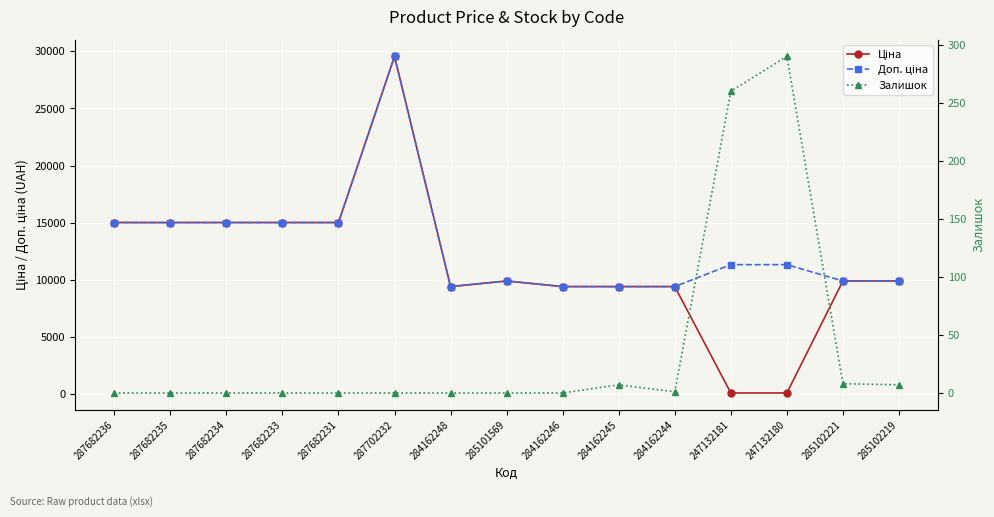

True or false: Залишок has a value of 0.0 at 287682235.

True